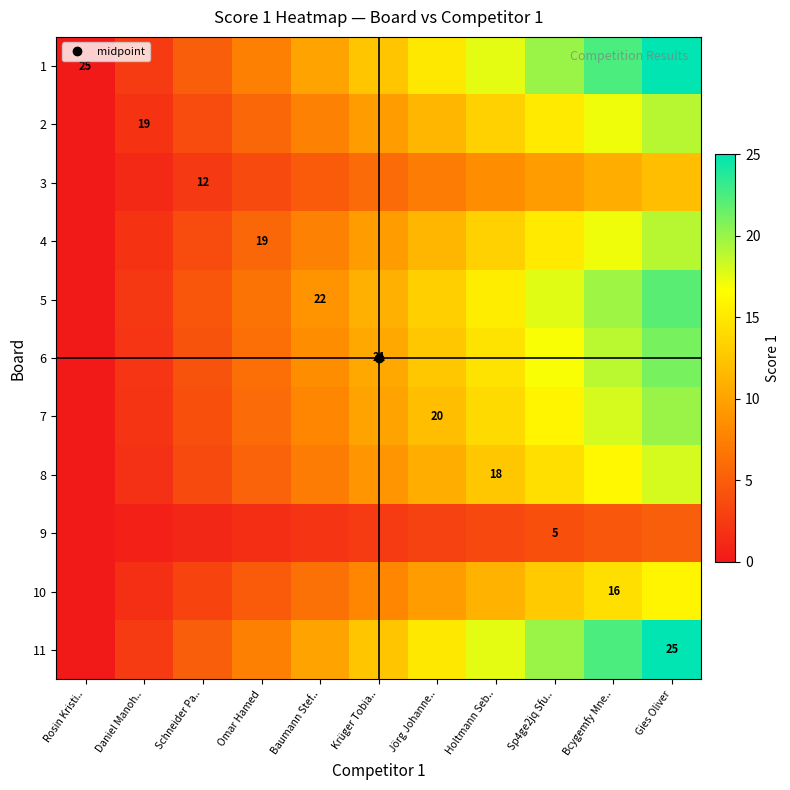

At how many categories does at least one series exceed 4?

9